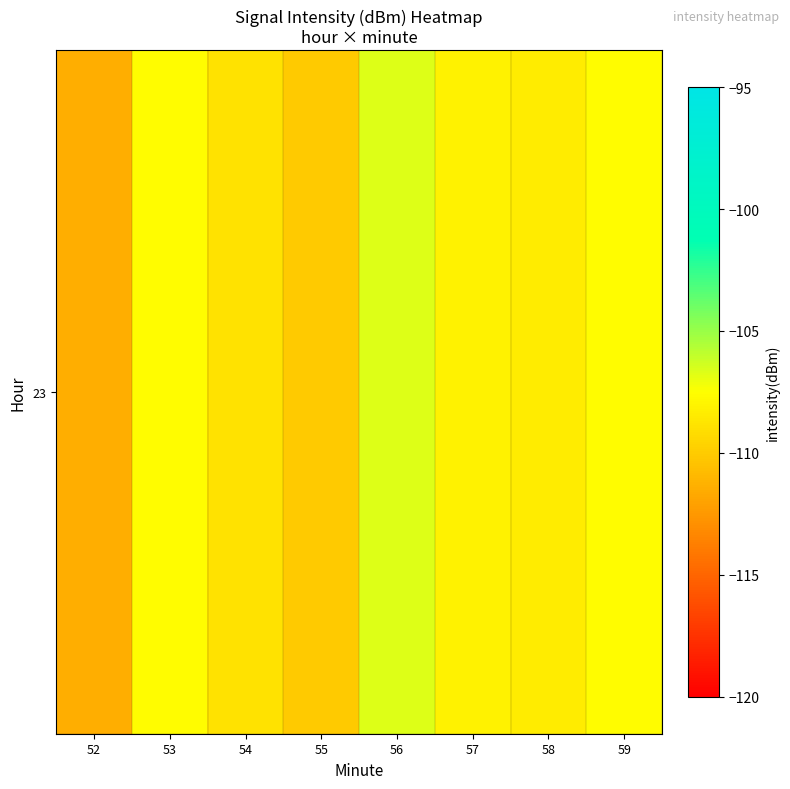

Count the number of categories in the chart.

8